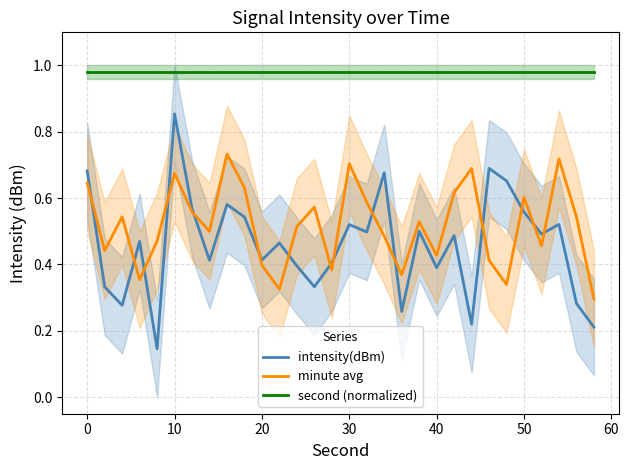

After their last crossing, which series has the higher values: minute avg or intensity(dBm)?

minute avg